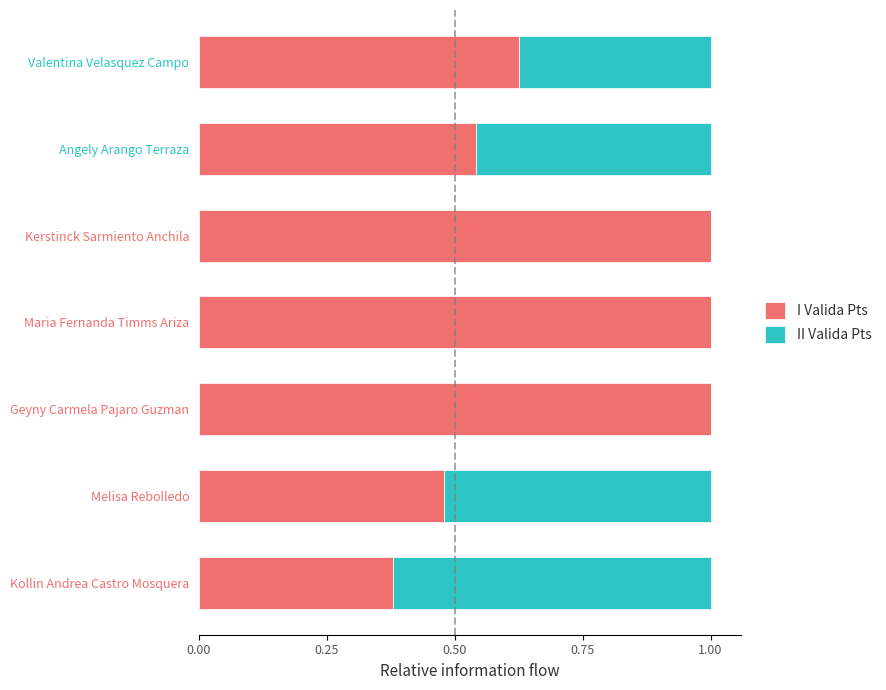

The I Valida Pts series shows 0.8 at Valentina Velasquez Campo. True or false?

False